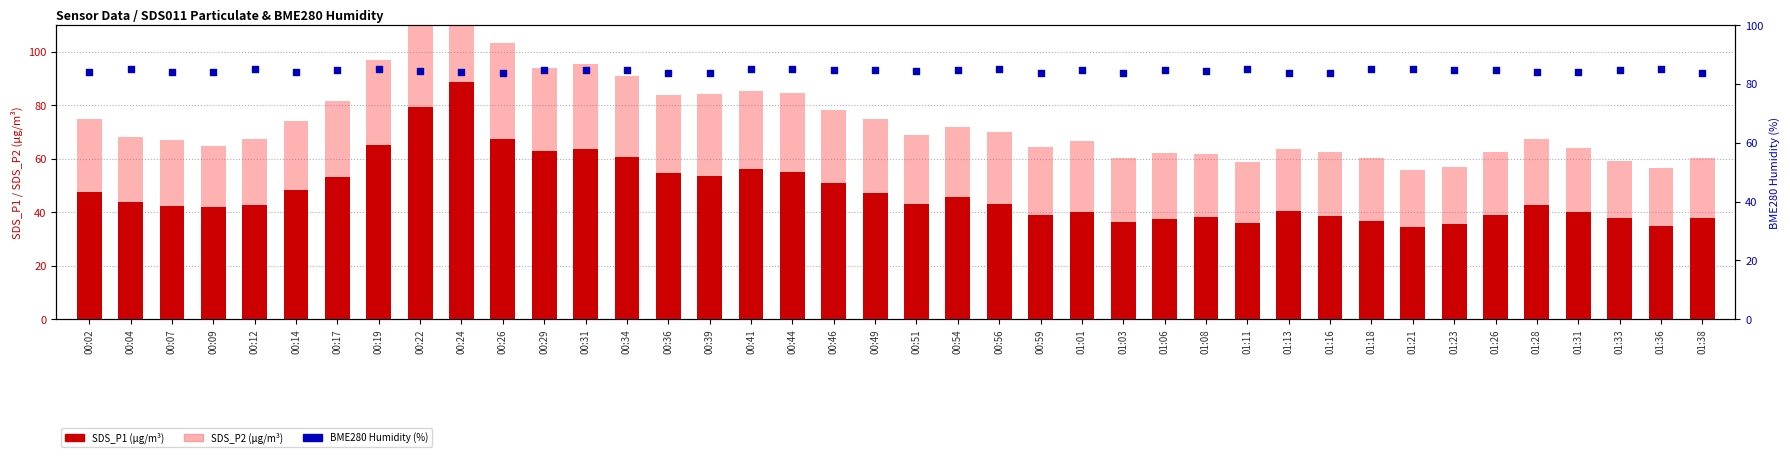

What are all the series names shown in the legend?

SDS_P1 (µg/m³), SDS_P2 (µg/m³), BME280 Humidity (%)